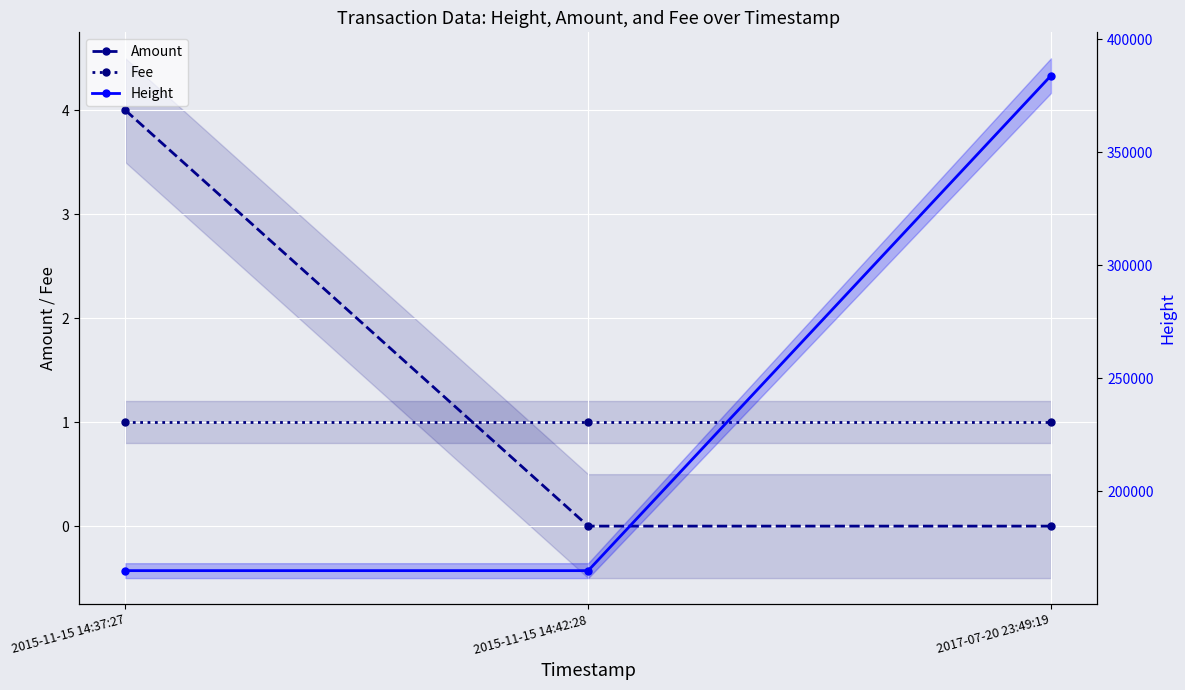

At how many categories does at least one series exceed 190173?

1